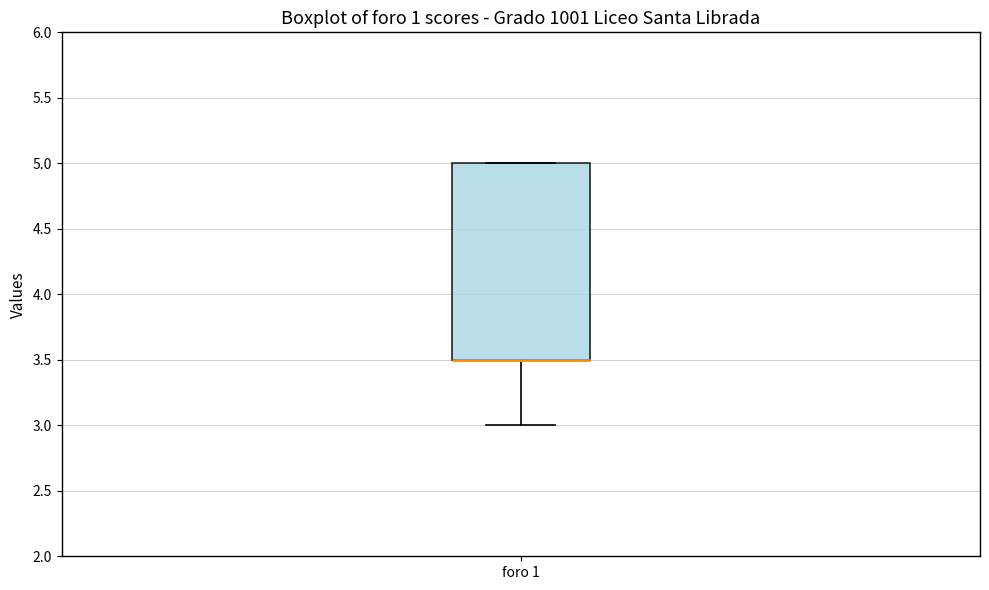

Transcribe this box plot: give where the median line is, the range the box spans, and where the two whiskers end, as read against the y-axis. The values are not printed on the chart, so give them approximately, as read against the axis.

median 3.5 (drawn on the box's lower edge), box 3.5 to 5.0, whiskers 3.0 to 5.0